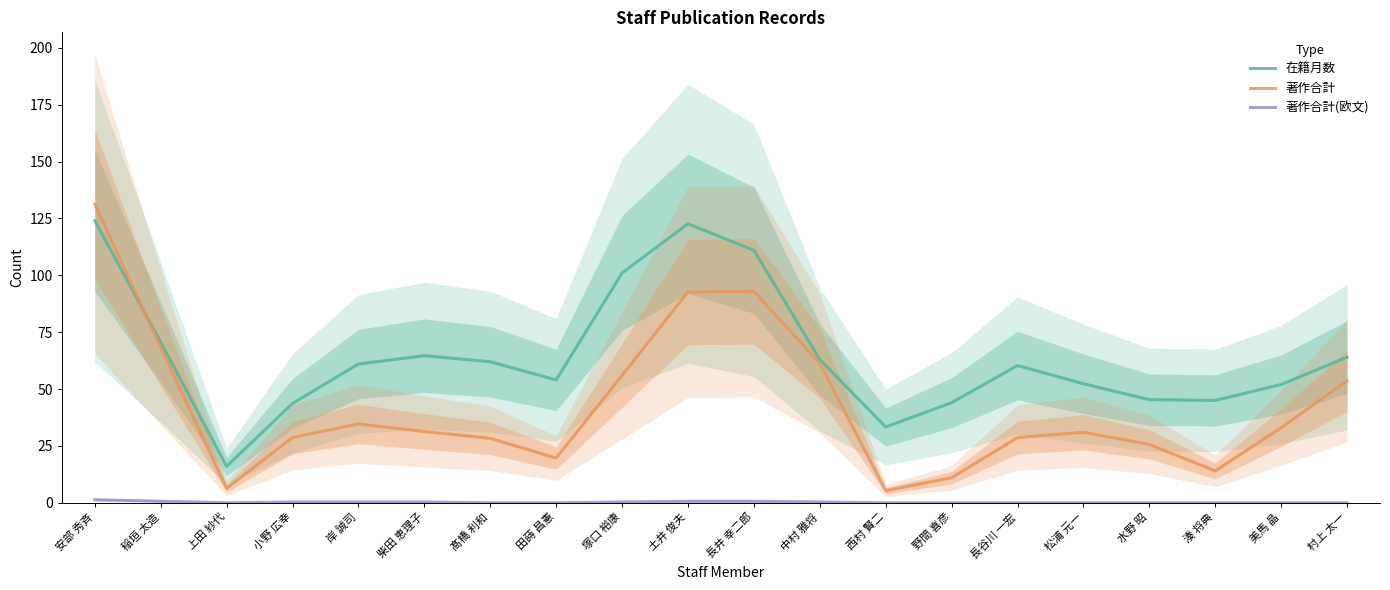

The 著作合計(欧文) series shows -0.5 at 湊 将典. True or false?

False